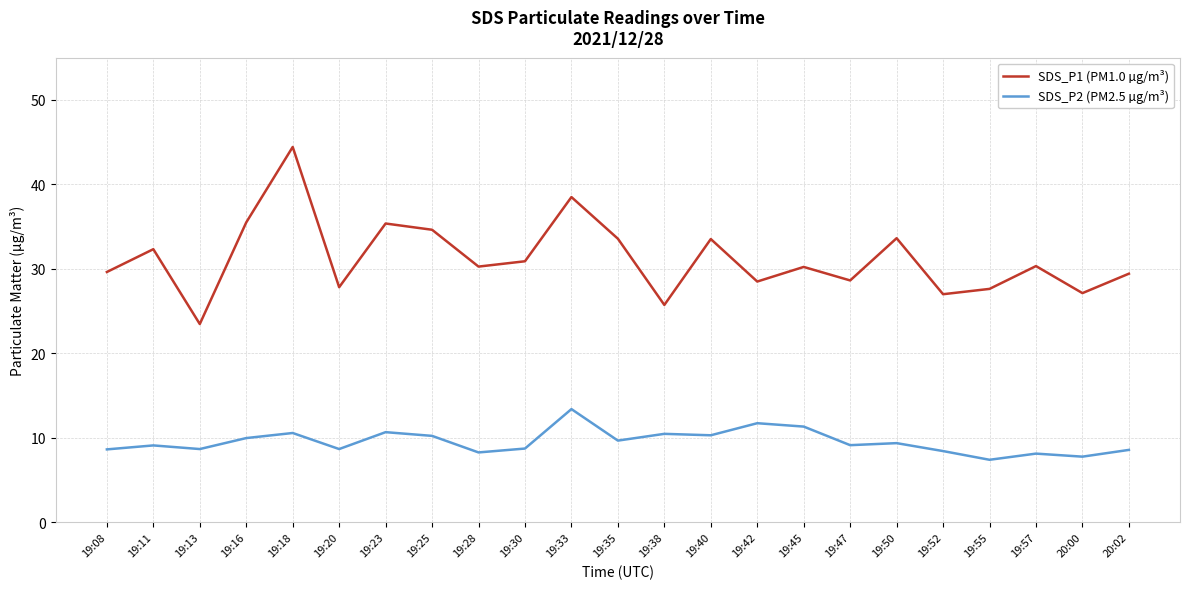

What is the difference between the SDS_P1 (PM1.0 µg/m³) values at 19:23 and 19:50?

1.7